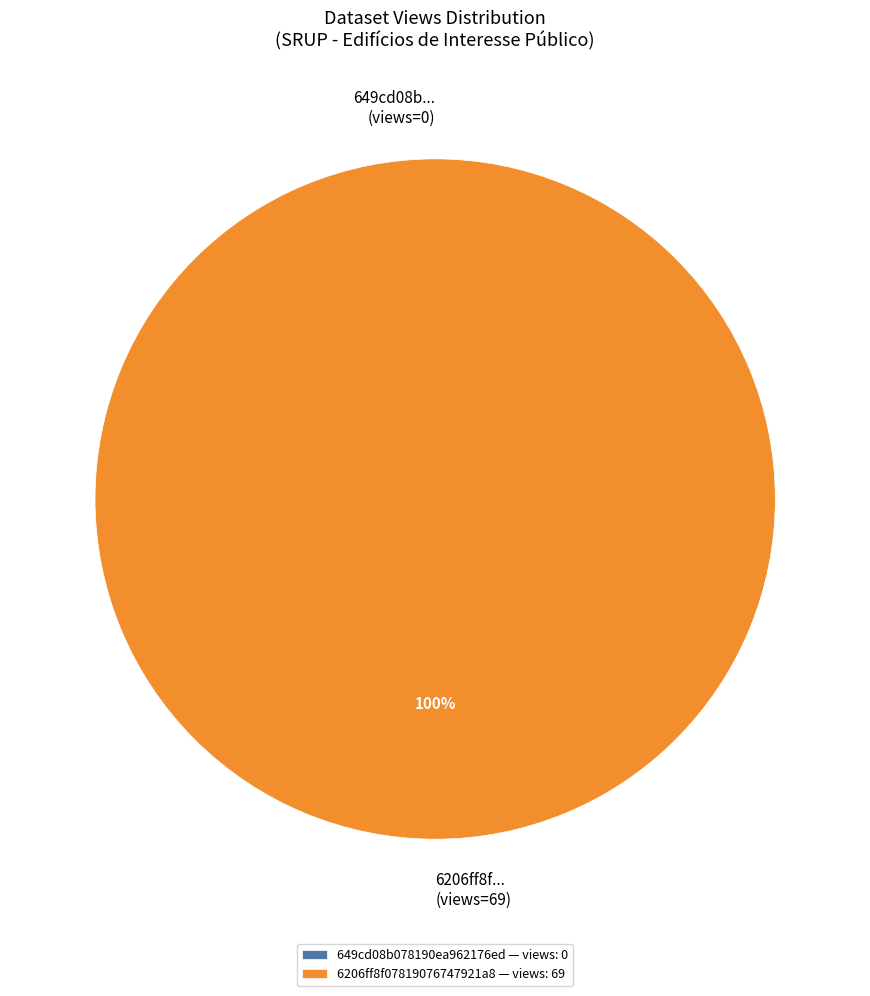

What percentage is the 6206ff8f07819076747921a8 slice, to the nearest percent?

100%